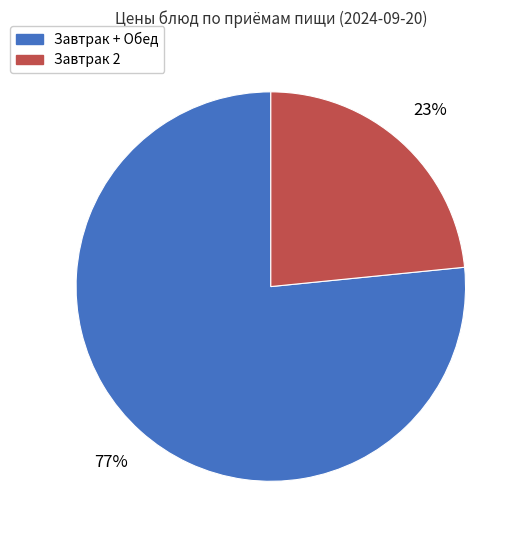

To the nearest percent, what is the average slice percentage?

50%